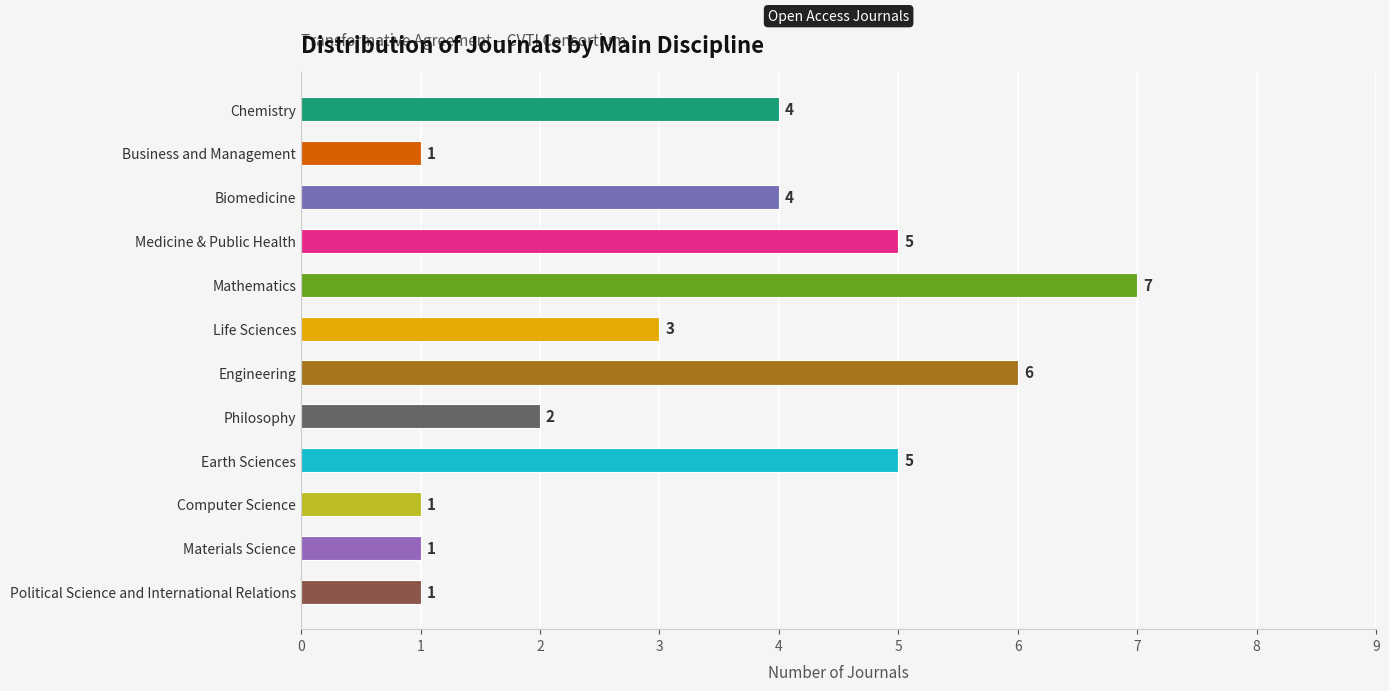

Between Chemistry and Business and Management, which is larger?

Chemistry